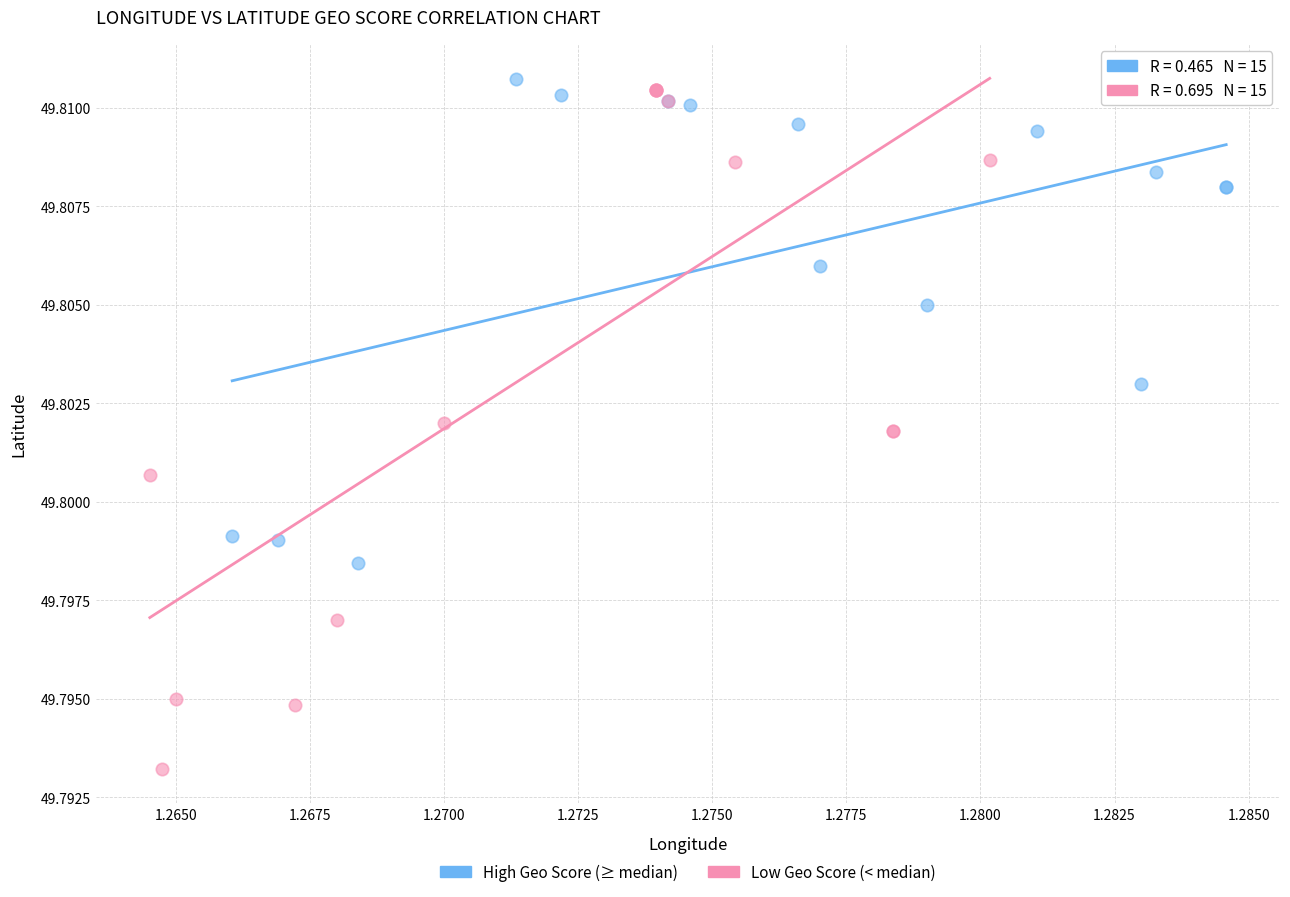

Which series has the widest spread of Y values?

Low Geo Score (< median)